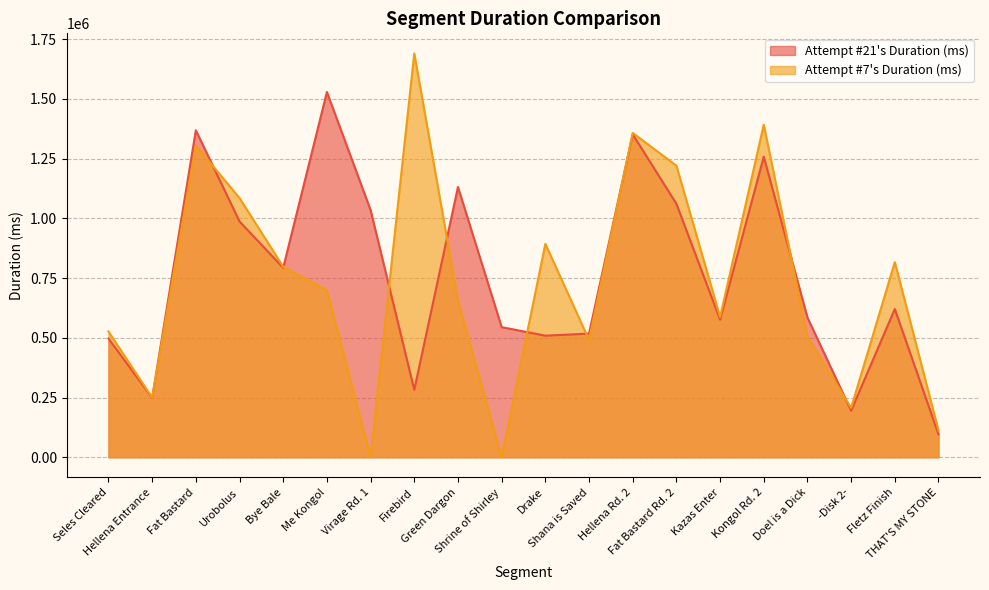

What is the minimum value for Attempt #21's Duration (ms)?

95995